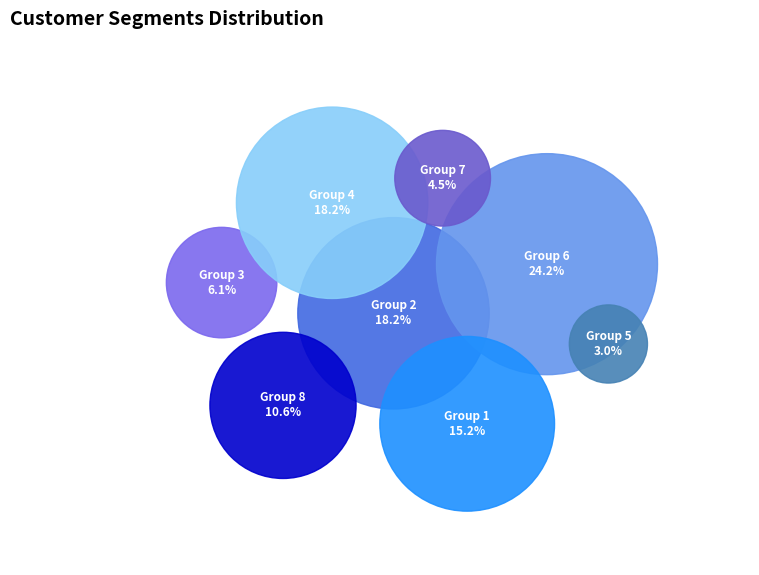

Is there any slice that represents more than half of the pie?

No